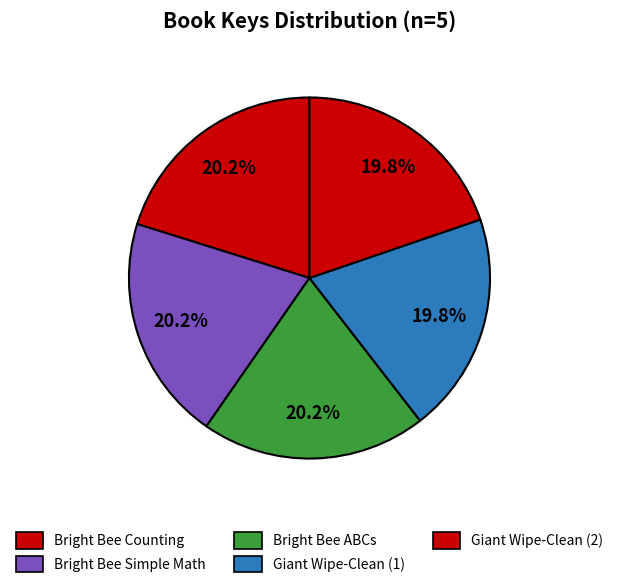

Rank the categories by value from highest to lowest.

Bright Bee Simple Math Activity Flashcards, Bright Bee Counting Activity Flashcards, Bright Bee ABCs Activity Flashcards, Giant Wipe-Clean Learning Activity Pack (1), Giant Wipe-Clean Learning Activity Pack (2)